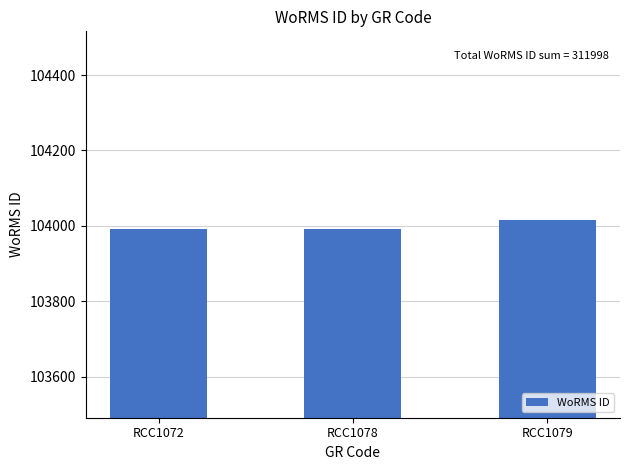

Reading left to right, transcribe all the data shown in this chart.

RCC1072=103991	RCC1078=103991	RCC1079=104016